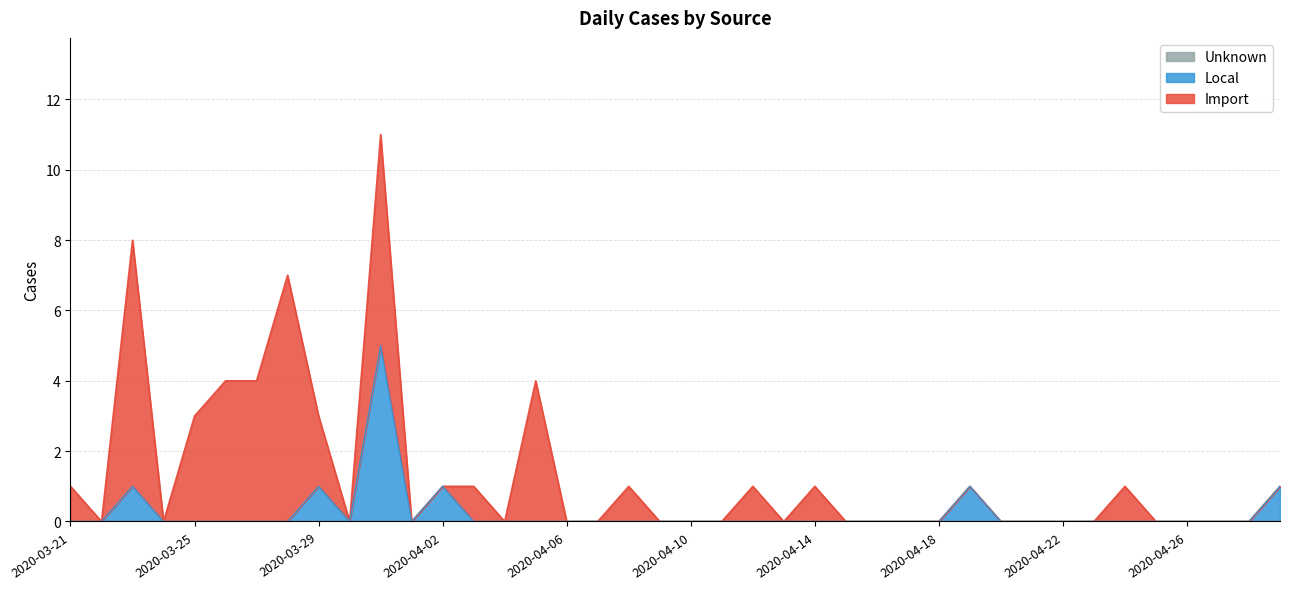

Reading right to left, list all the values displayed in this chart.

Import: 2020-04-29=0	2020-04-28=0	2020-04-27=0	2020-04-26=0	2020-04-25=0	2020-04-24=1	2020-04-23=0	2020-04-22=0	2020-04-21=0	2020-04-20=0	2020-04-19=0	2020-04-18=0	2020-04-17=0	2020-04-16=0	2020-04-15=0	2020-04-14=1	2020-04-13=0	2020-04-12=1	2020-04-11=0	2020-04-10=0	2020-04-09=0	2020-04-08=1	2020-04-07=0	2020-04-06=0	2020-04-05=4	2020-04-04=0	2020-04-03=1	2020-04-02=0	2020-04-01=0	2020-03-31=6	2020-03-30=0	2020-03-29=2	2020-03-28=7	2020-03-27=4	2020-03-26=4	2020-03-25=3	2020-03-24=0	2020-03-23=7	2020-03-22=0	2020-03-21=1
Local: 2020-04-29=1	2020-04-28=0	2020-04-27=0	2020-04-26=0	2020-04-25=0	2020-04-24=0	2020-04-23=0	2020-04-22=0	2020-04-21=0	2020-04-20=0	2020-04-19=1	2020-04-18=0	2020-04-17=0	2020-04-16=0	2020-04-15=0	2020-04-14=0	2020-04-13=0	2020-04-12=0	2020-04-11=0	2020-04-10=0	2020-04-09=0	2020-04-08=0	2020-04-07=0	2020-04-06=0	2020-04-05=0	2020-04-04=0	2020-04-03=0	2020-04-02=1	2020-04-01=0	2020-03-31=5	2020-03-30=0	2020-03-29=1	2020-03-28=0	2020-03-27=0	2020-03-26=0	2020-03-25=0	2020-03-24=0	2020-03-23=1	2020-03-22=0	2020-03-21=0
Unknown: 2020-04-29=0	2020-04-28=0	2020-04-27=0	2020-04-26=0	2020-04-25=0	2020-04-24=0	2020-04-23=0	2020-04-22=0	2020-04-21=0	2020-04-20=0	2020-04-19=0	2020-04-18=0	2020-04-17=0	2020-04-16=0	2020-04-15=0	2020-04-14=0	2020-04-13=0	2020-04-12=0	2020-04-11=0	2020-04-10=0	2020-04-09=0	2020-04-08=0	2020-04-07=0	2020-04-06=0	2020-04-05=0	2020-04-04=0	2020-04-03=0	2020-04-02=0	2020-04-01=0	2020-03-31=0	2020-03-30=0	2020-03-29=0	2020-03-28=0	2020-03-27=0	2020-03-26=0	2020-03-25=0	2020-03-24=0	2020-03-23=0	2020-03-22=0	2020-03-21=0